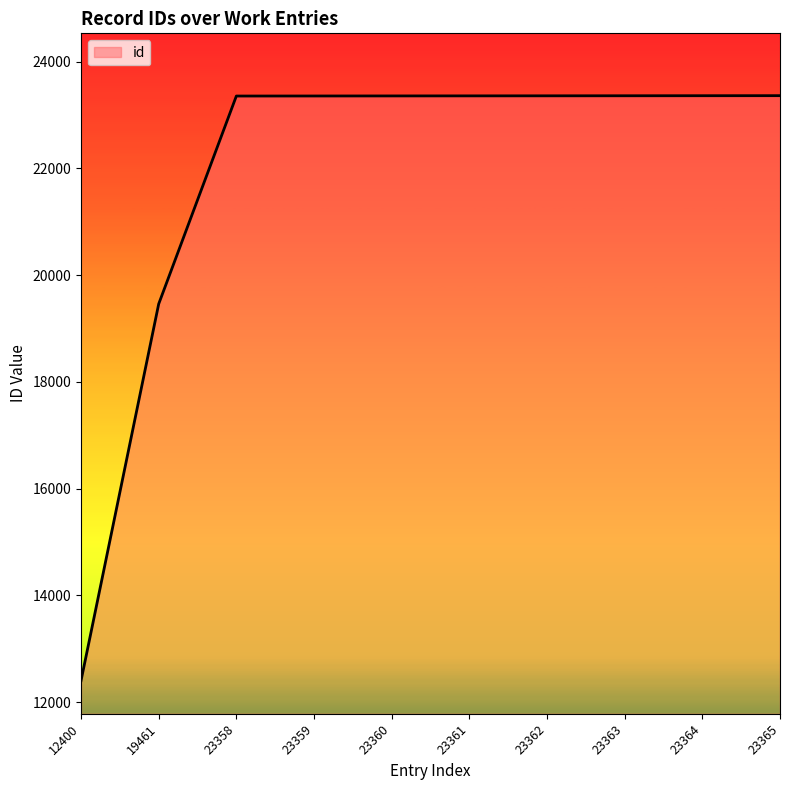

How many lines are shown in the chart?

1